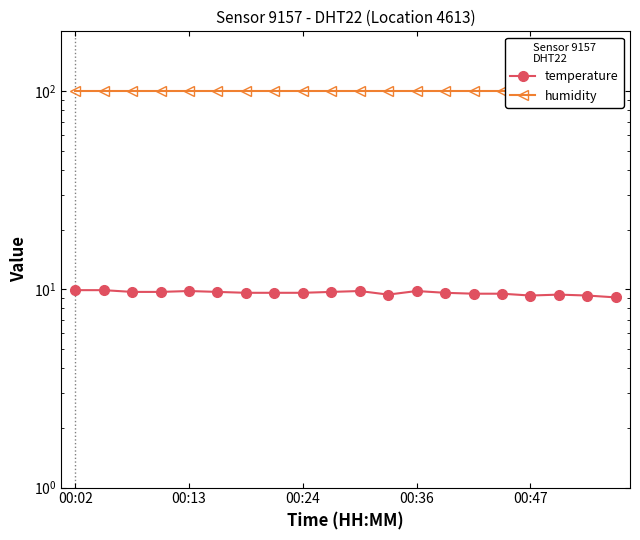

Which category has the lowest value across all series?

19